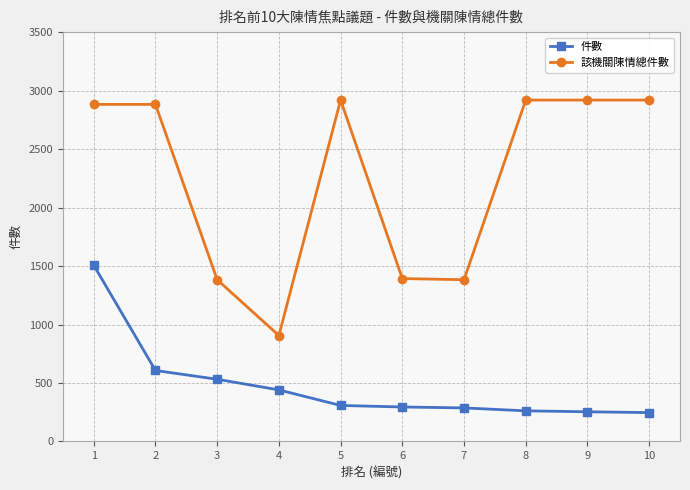

What is the spread (max minus min) of values at 1?

1375